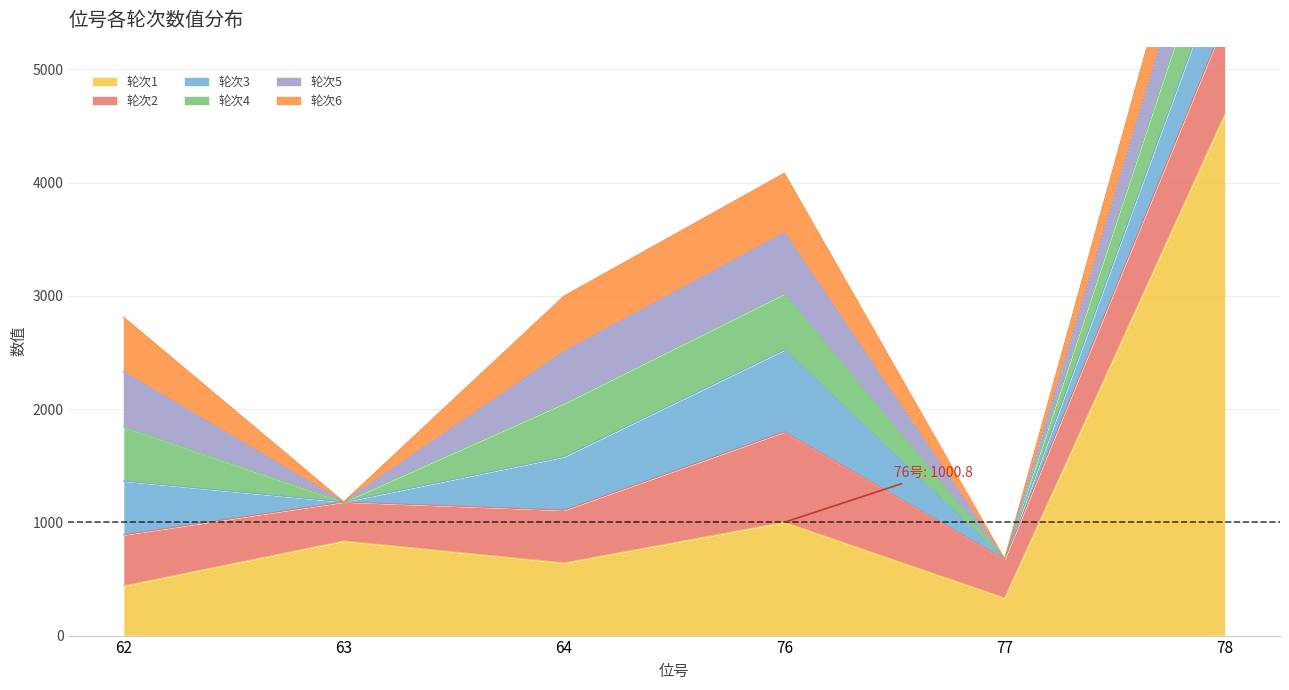

What is the difference between the highest and lowest values at 77?

341.8